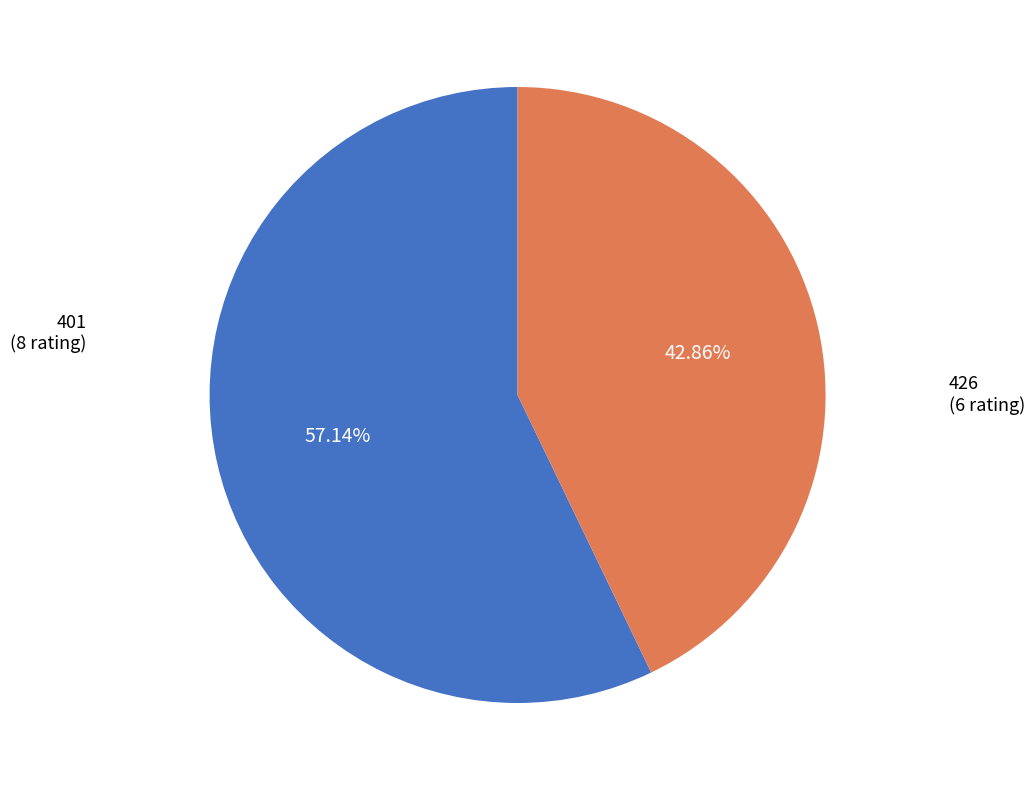

Is there any slice that represents more than half of the pie?

Yes